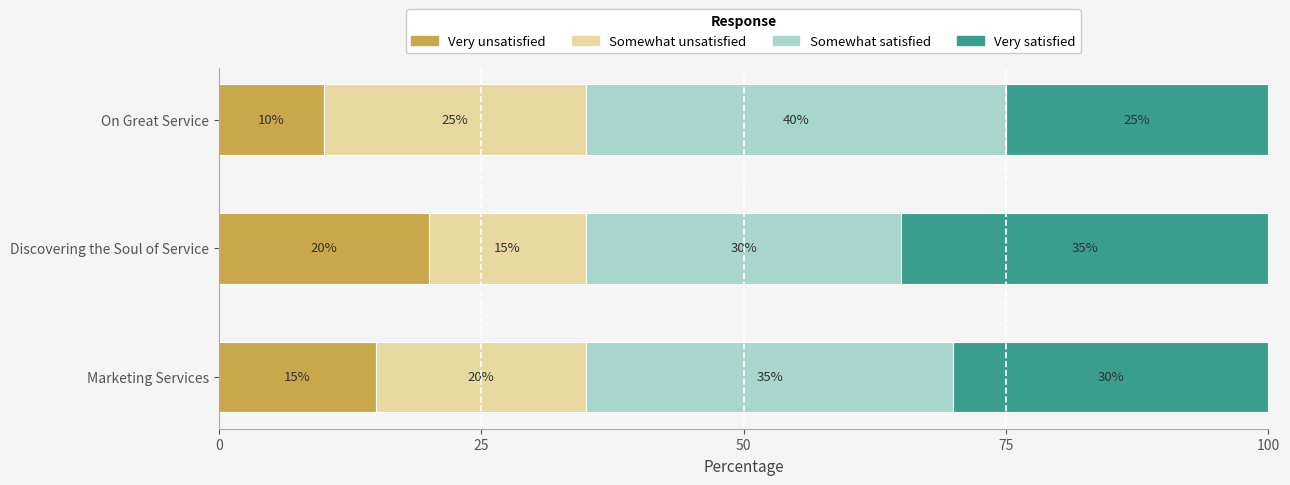

What is the total value across all series at On Great Service?

100